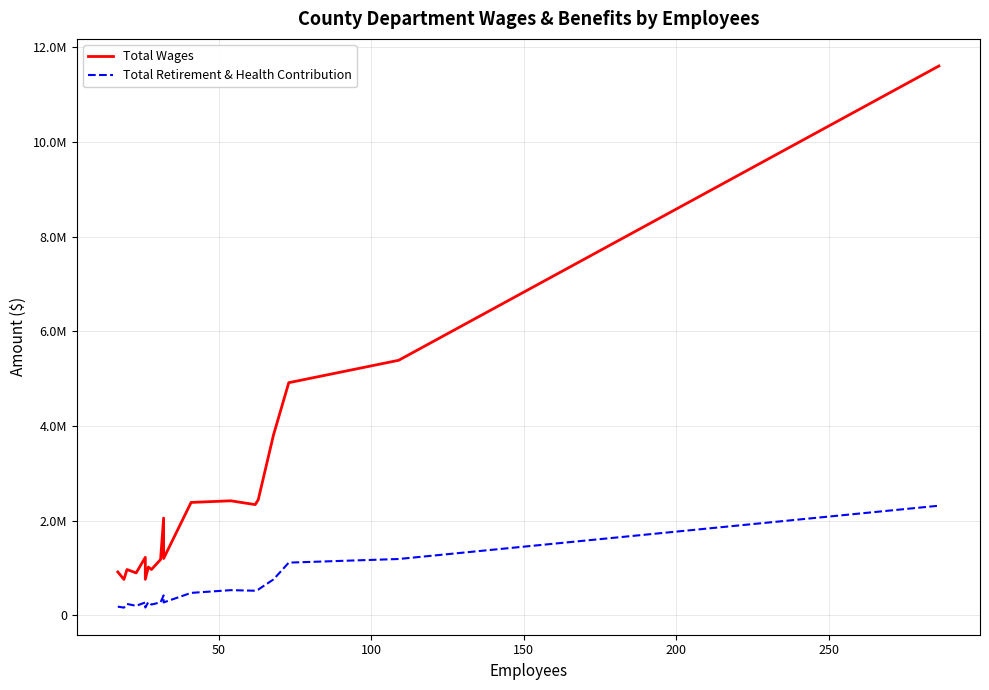

What are all the series names shown in the legend?

Total Wages, Total Retirement & Health Contribution